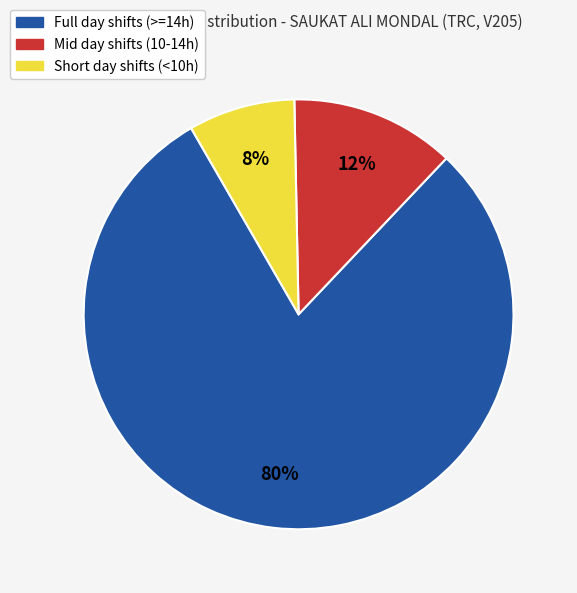

Is there a majority slice in this chart?

Yes